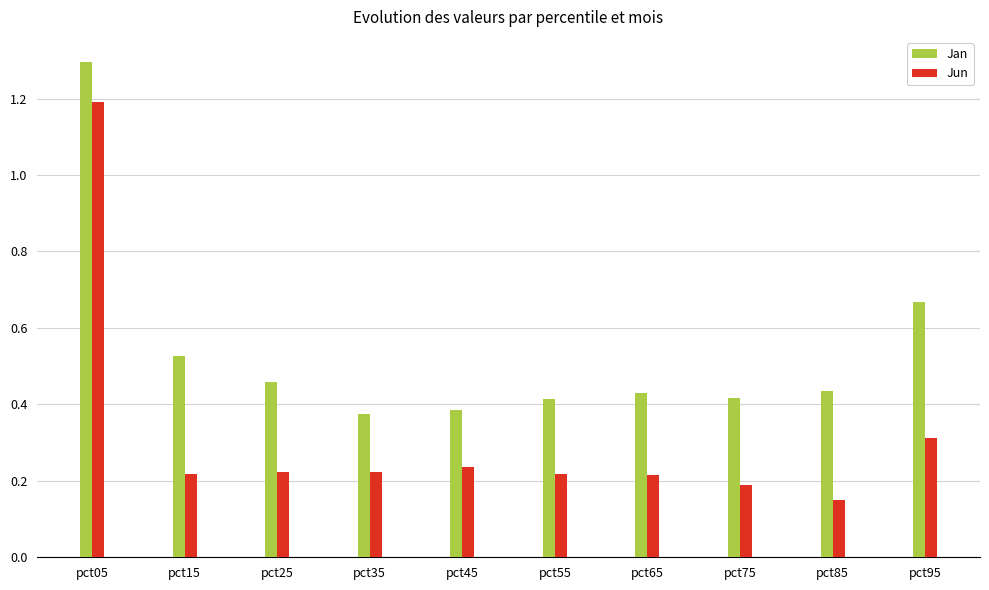

At which label does Jan reach its peak?

pct05